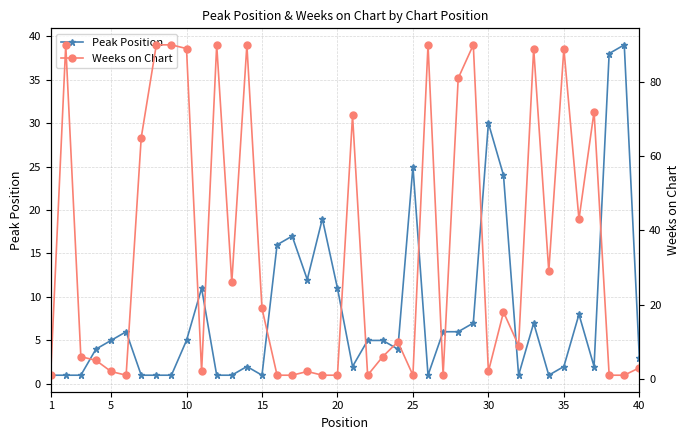

How many lines are shown in the chart?

2